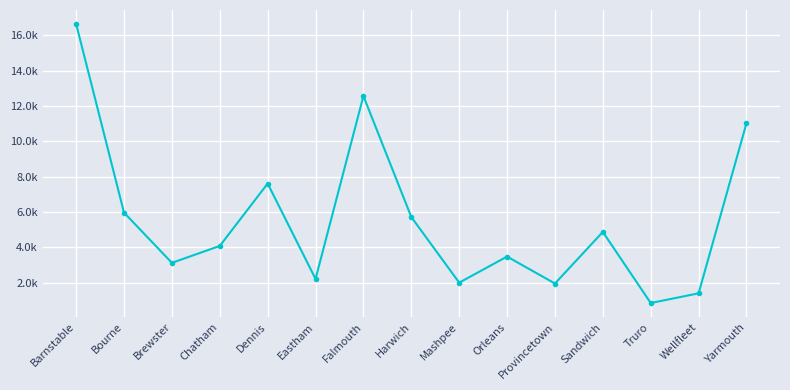

Is this an area chart (filled region under the line)?

No